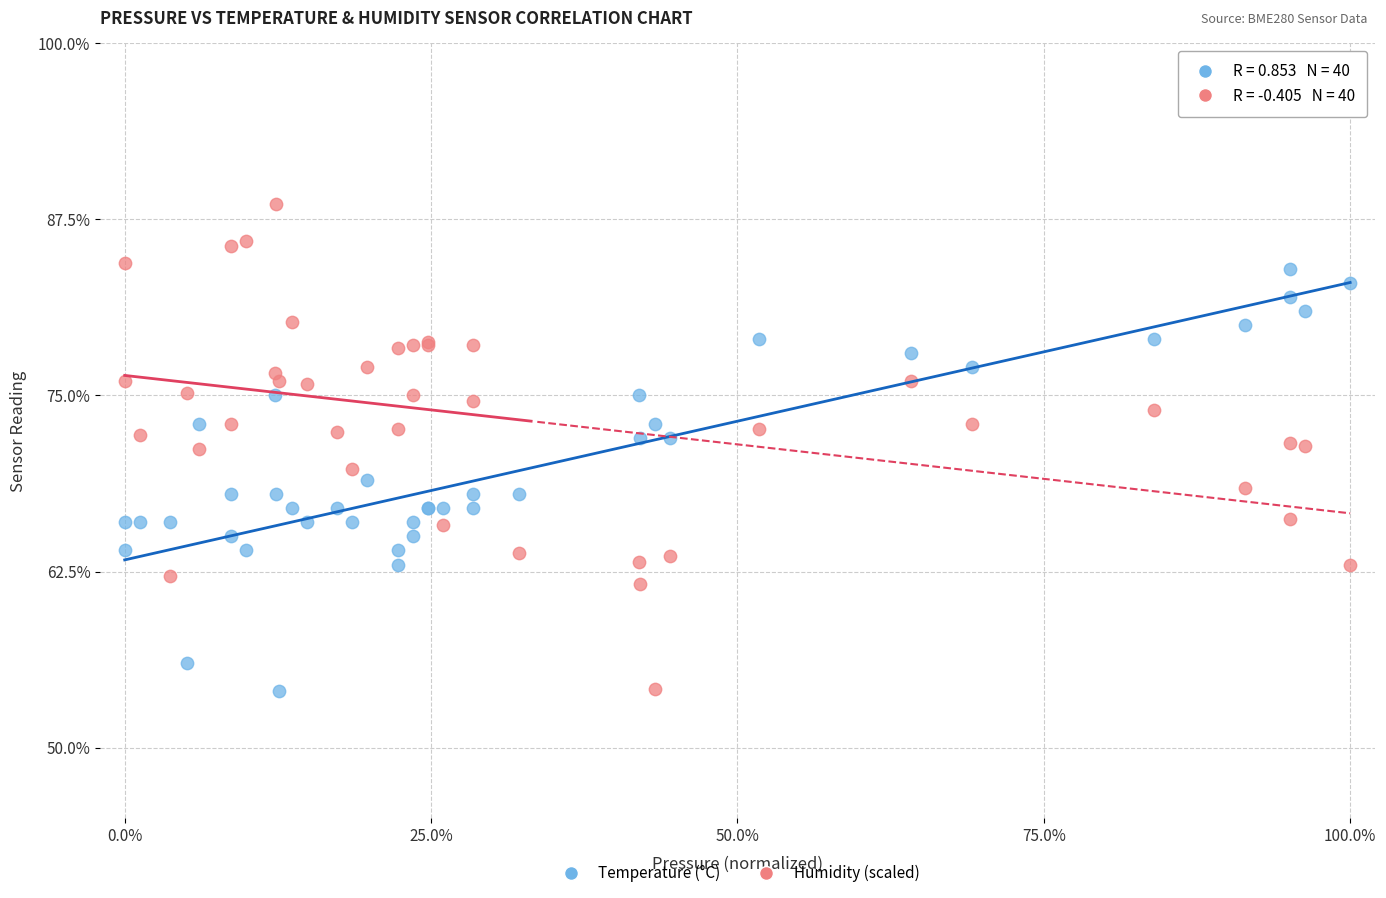

What are all the series names shown in the legend?

Temperature (°C), Humidity (scaled)